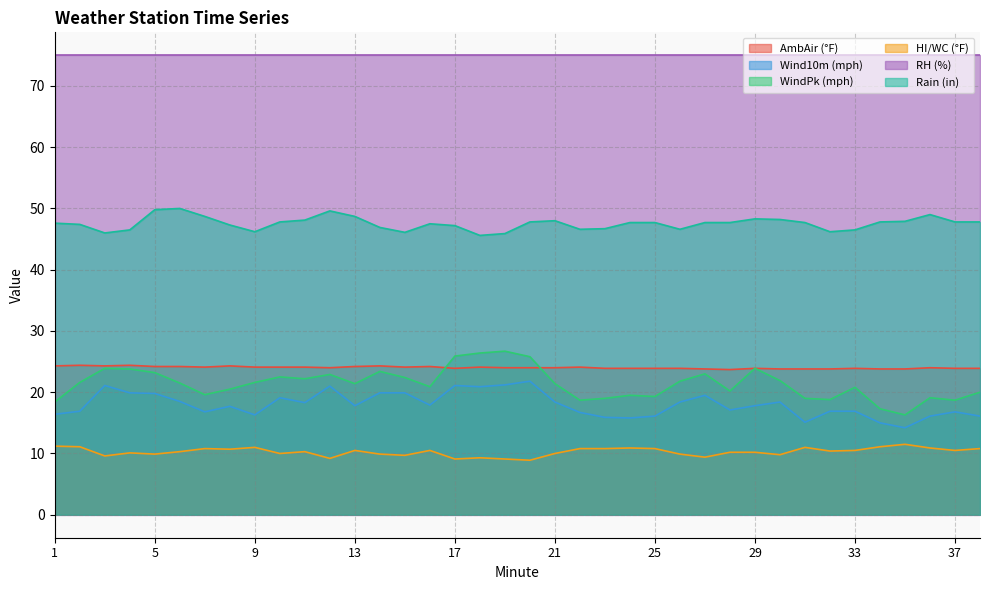

Count the number of categories in the chart.

38